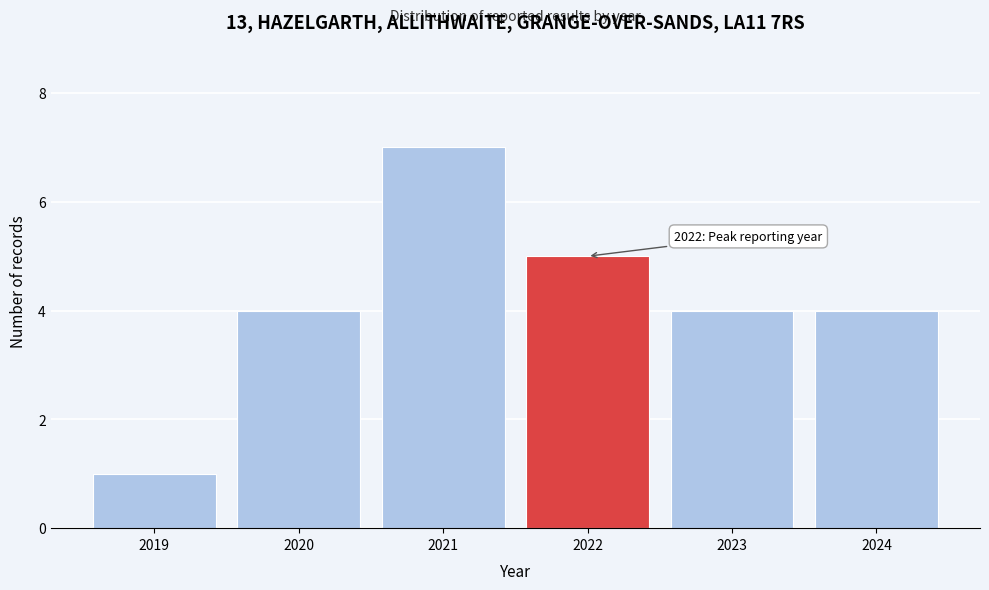

Reading right to left, list all the values displayed in this chart.

4	4	5	7	4	1